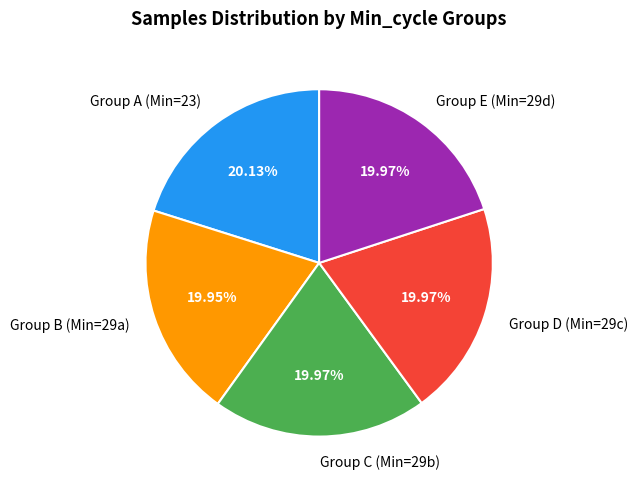

Does Group C (Min=29b) represent more than half of the total?

No